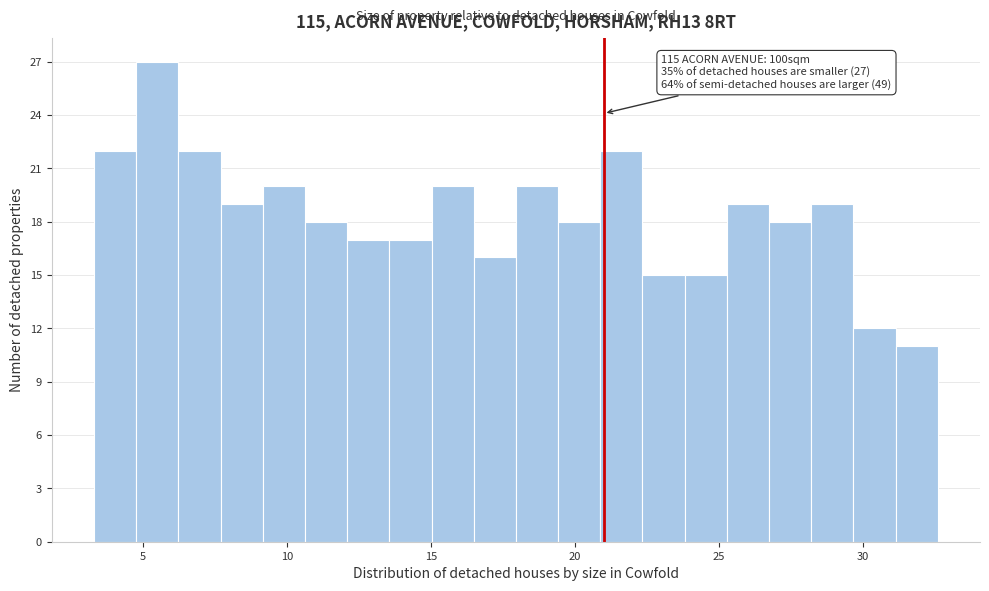

Around what value on the x-axis is the tallest bar? Give the approximate position of its centre, as read against the axis.

5.5